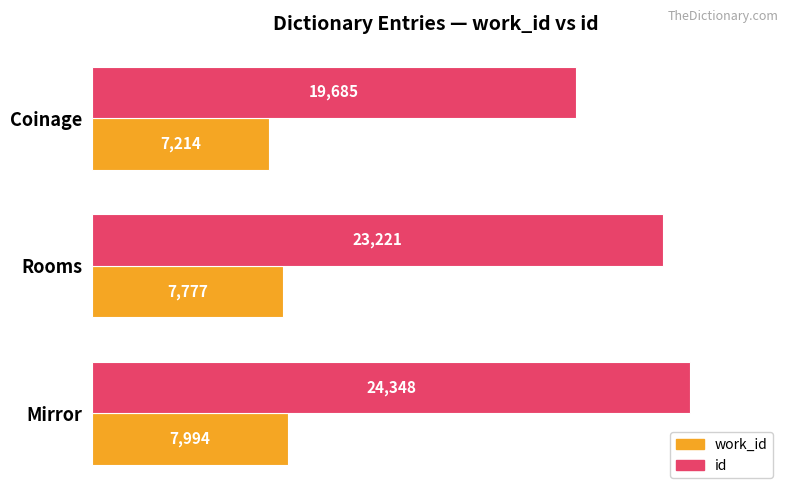

What is the maximum value for id?

24348